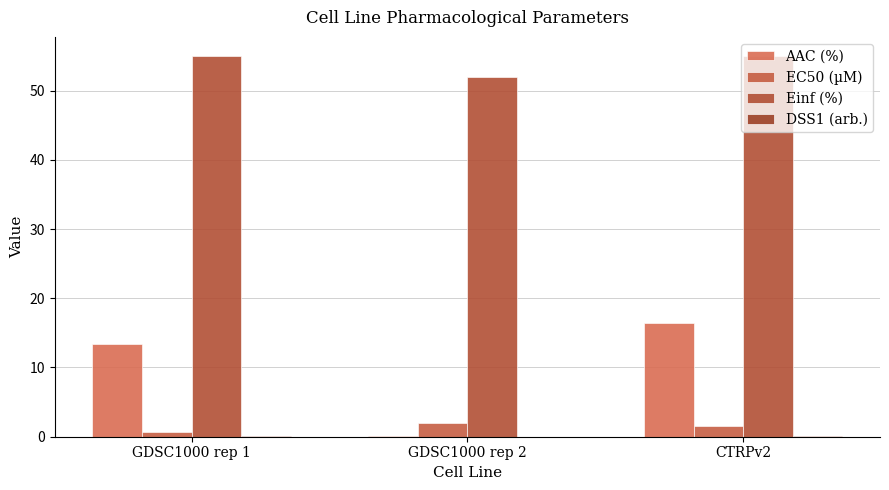

Rank the series at GDSC1000 rep 2 from highest to lowest value.

Einf (%), EC50 (µM), AAC (%), DSS1 (arb.)